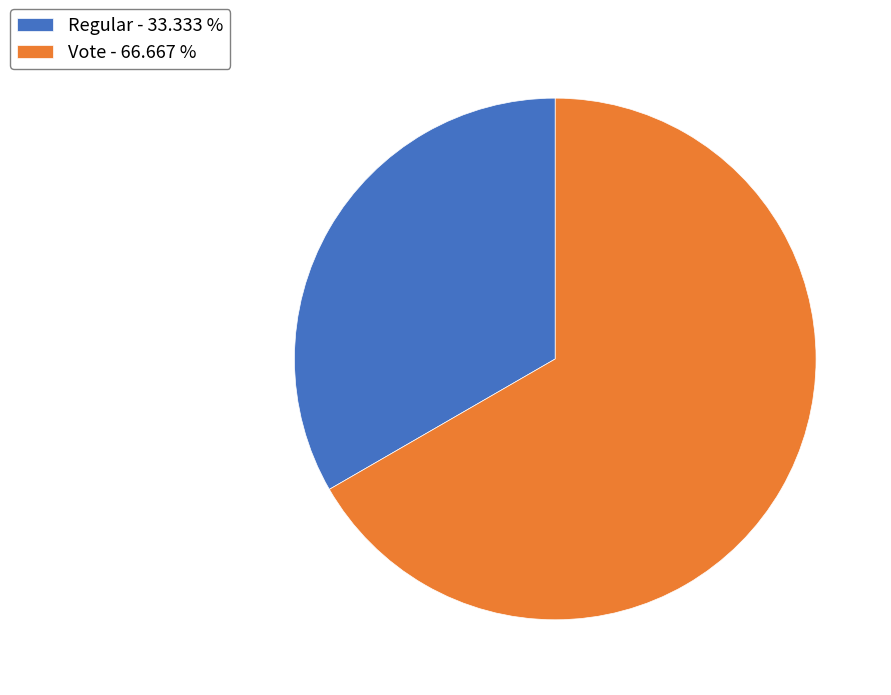

How many slices are in this pie chart?

2